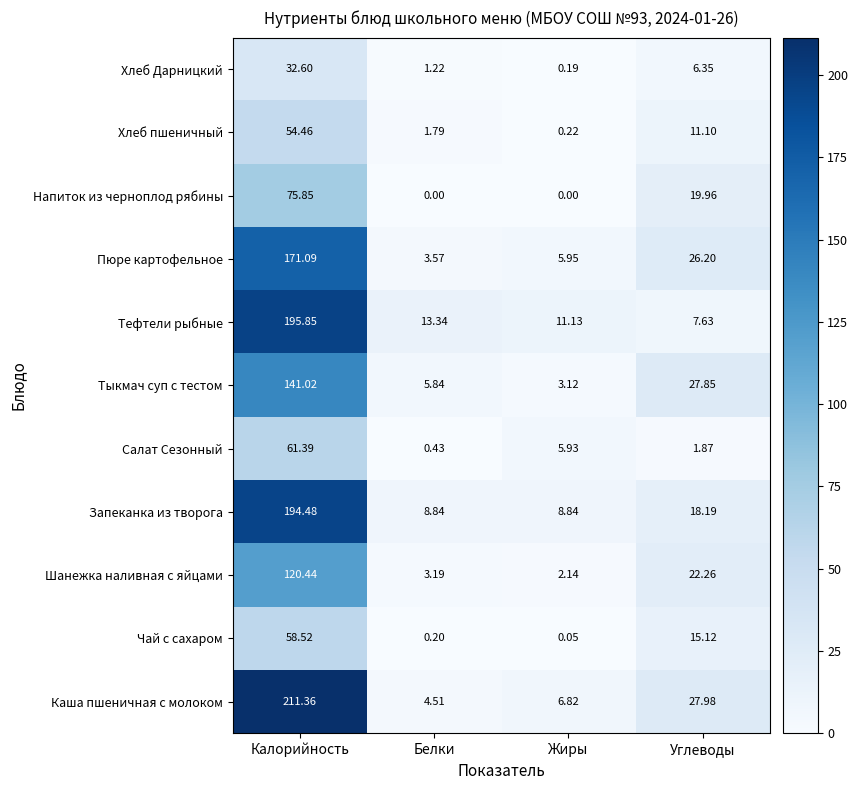

At which label does Напиток из черноплод рябины first exceed 19?

Калорийность